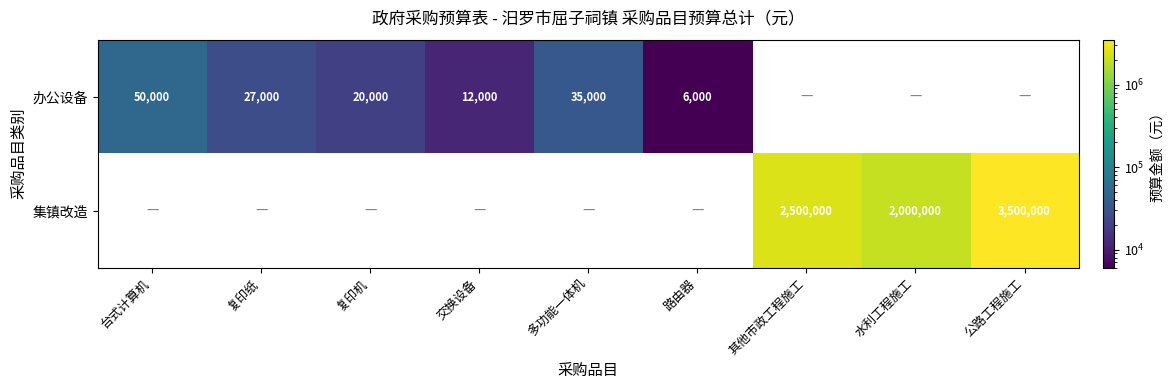

True or false: 集镇改造 has a value of 3500000 at 公路工程施工.

True